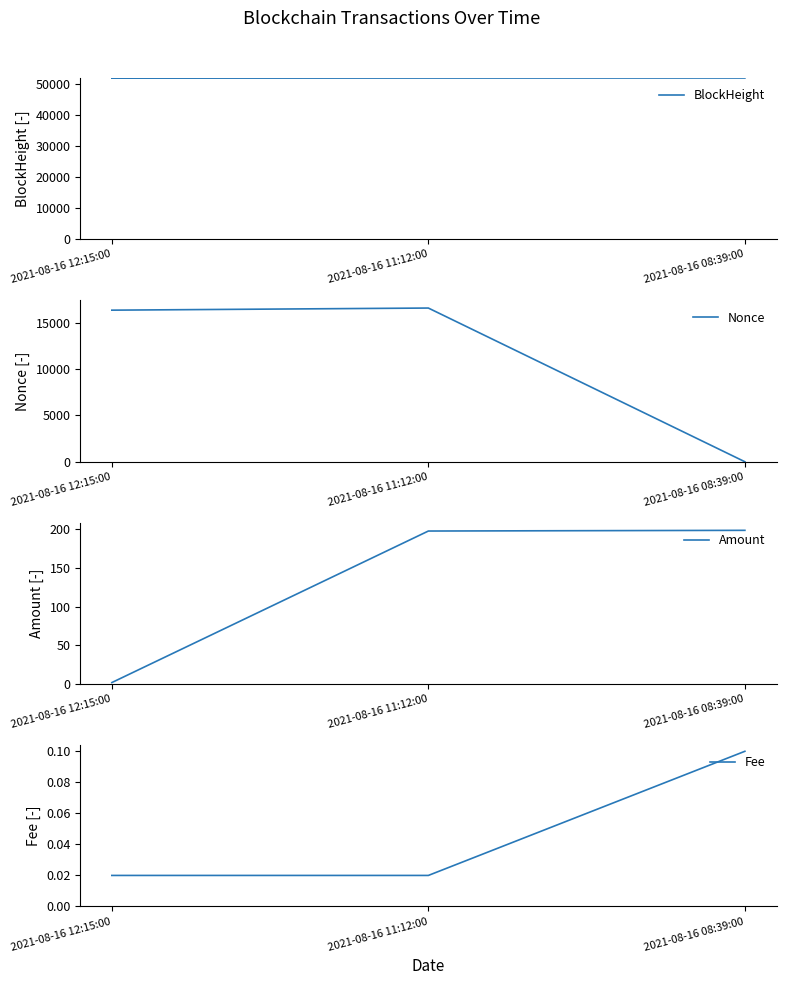

Rank the categories by Nonce value from highest to lowest.

2021-08-16 11:12:00, 2021-08-16 12:15:00, 2021-08-16 08:39:00